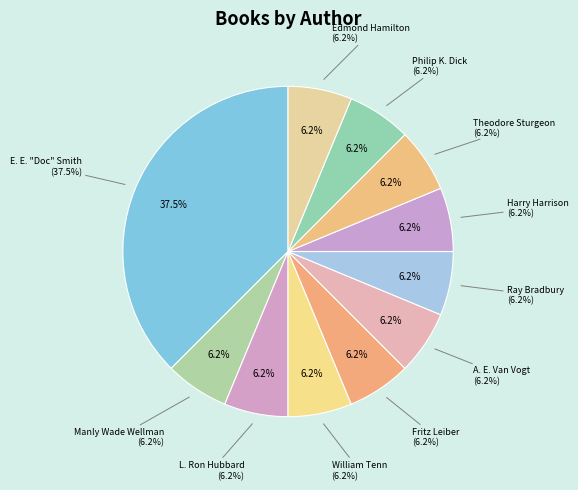

What percentage is the William Tenn slice, to the nearest percent?

6%